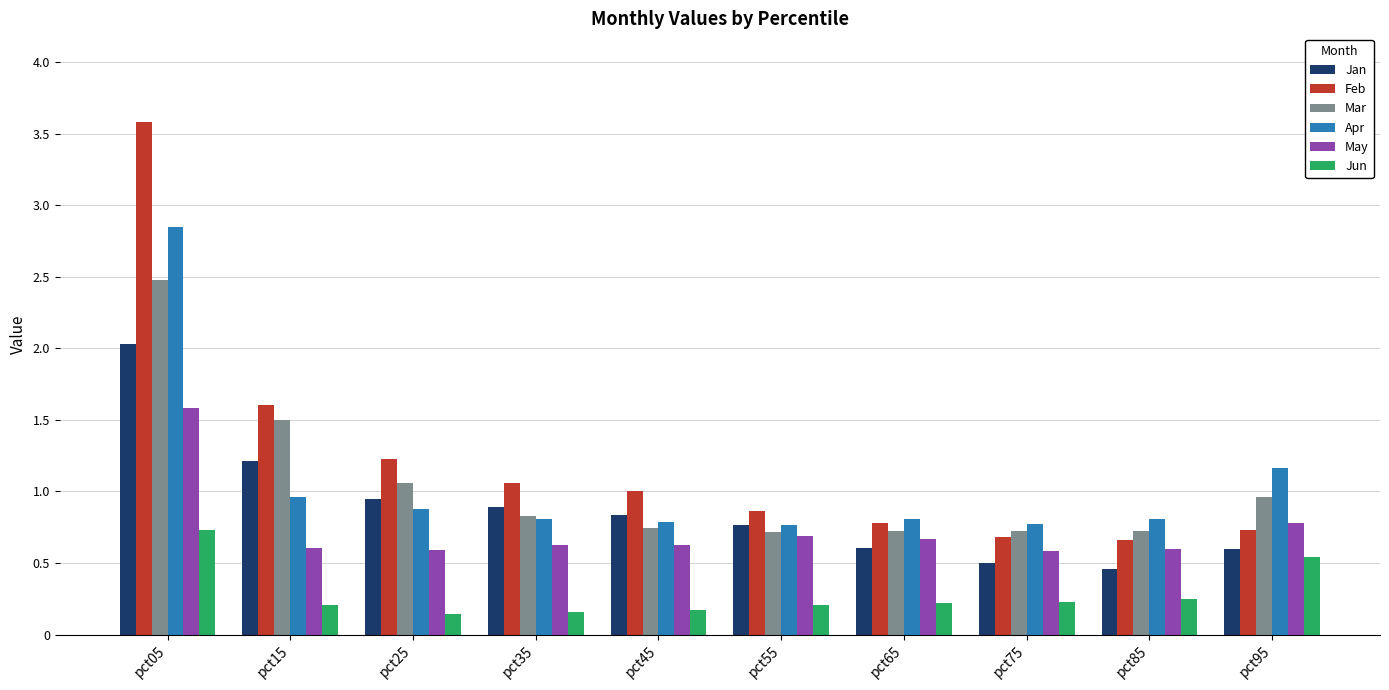

The value of Feb at pct95 is 0.5. True or false?

False